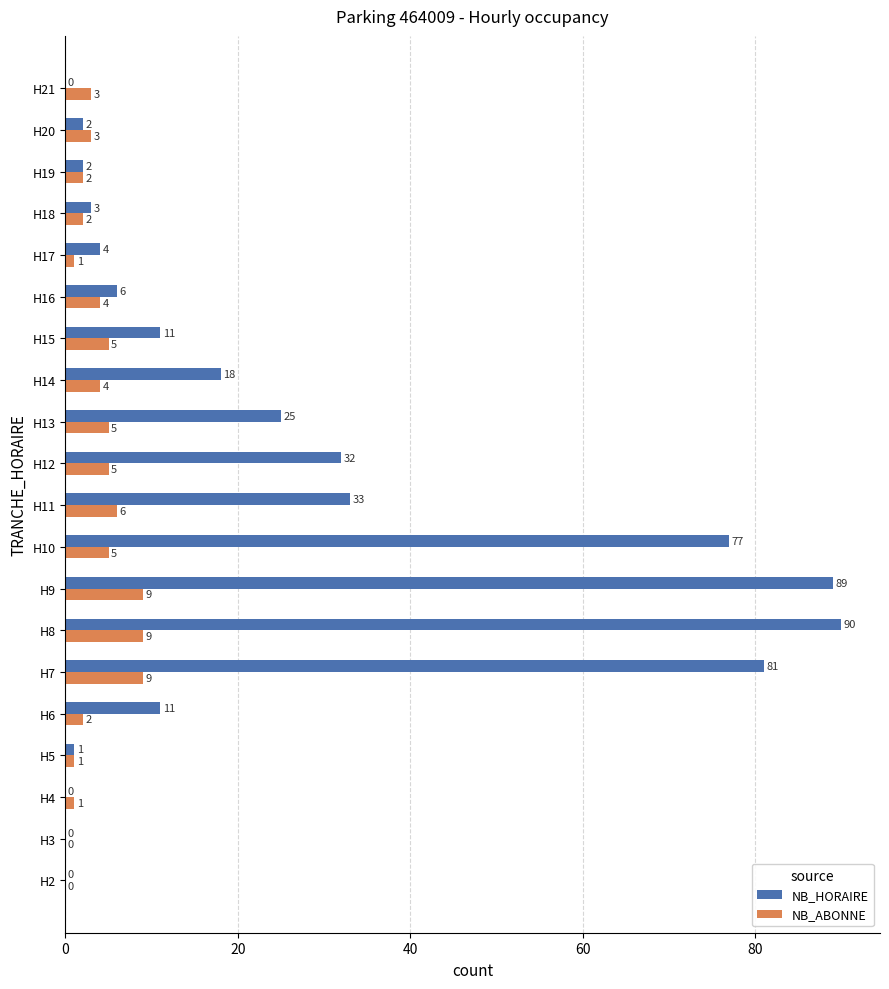

What is the sum of all NB_HORAIRE values?

485